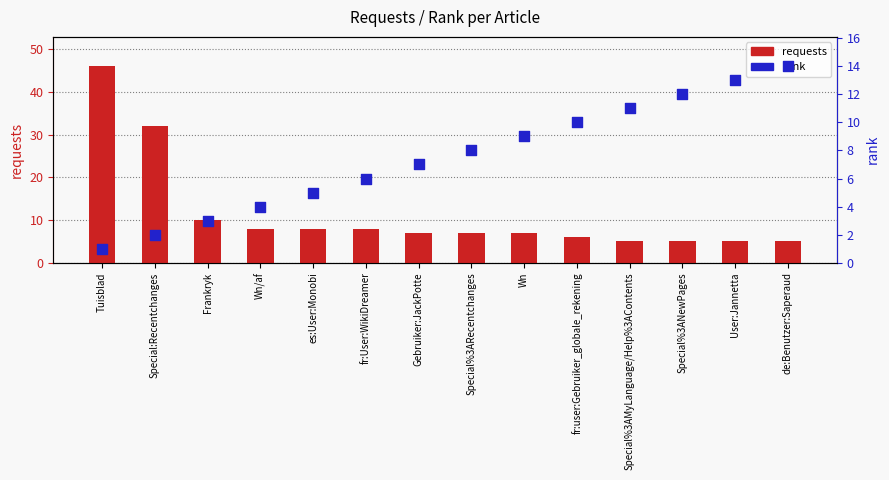

What are all the series names shown in the legend?

requests, rank